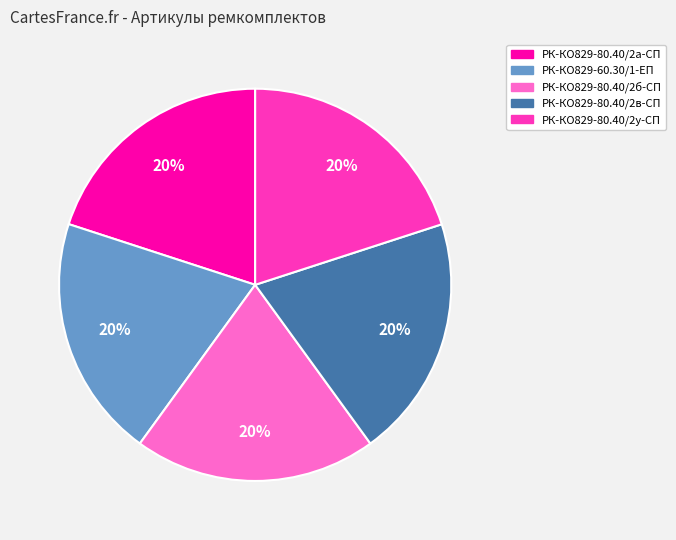

Is РК-КО829-80.40/2в-СП the majority of the pie?

No